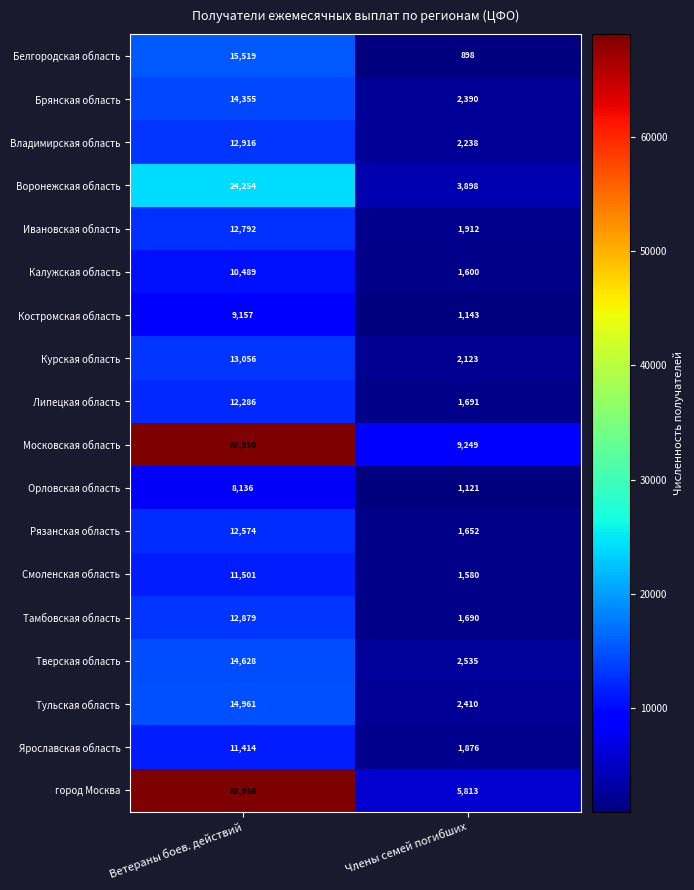

Which series has the widest spread of values?

город Москва